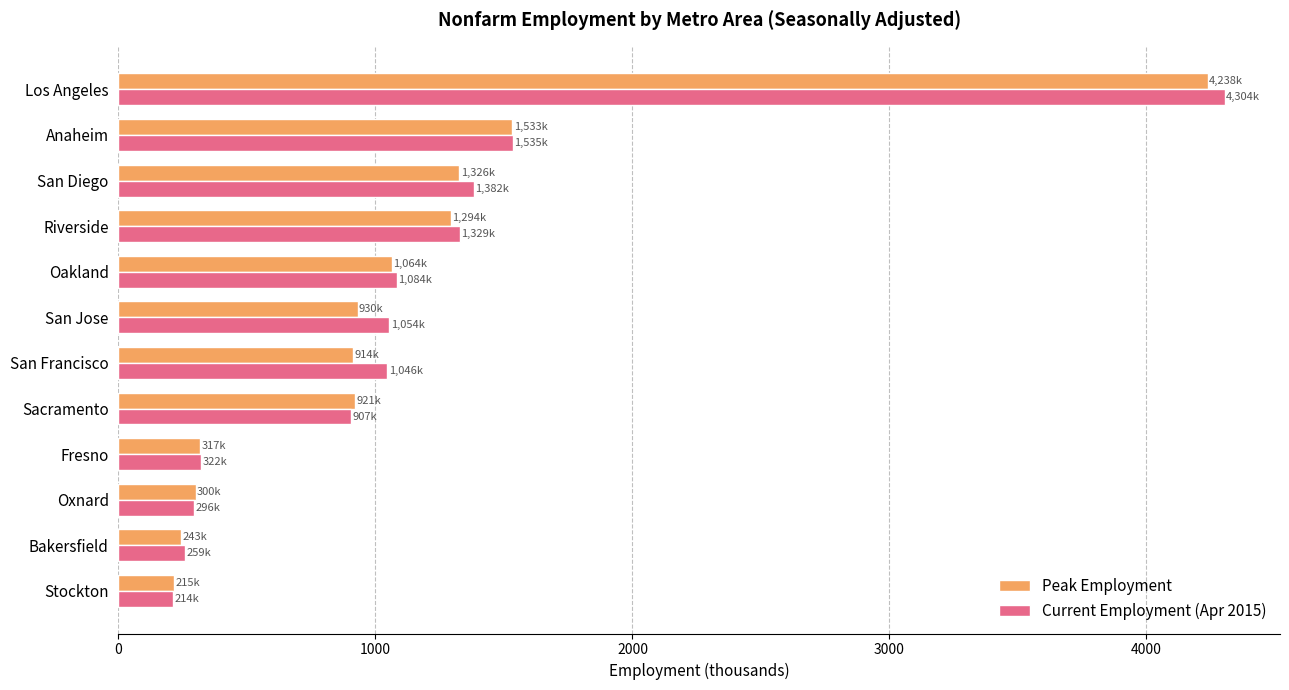

At which label is Current Employment (Apr 2015) closest to 2259?

Anaheim